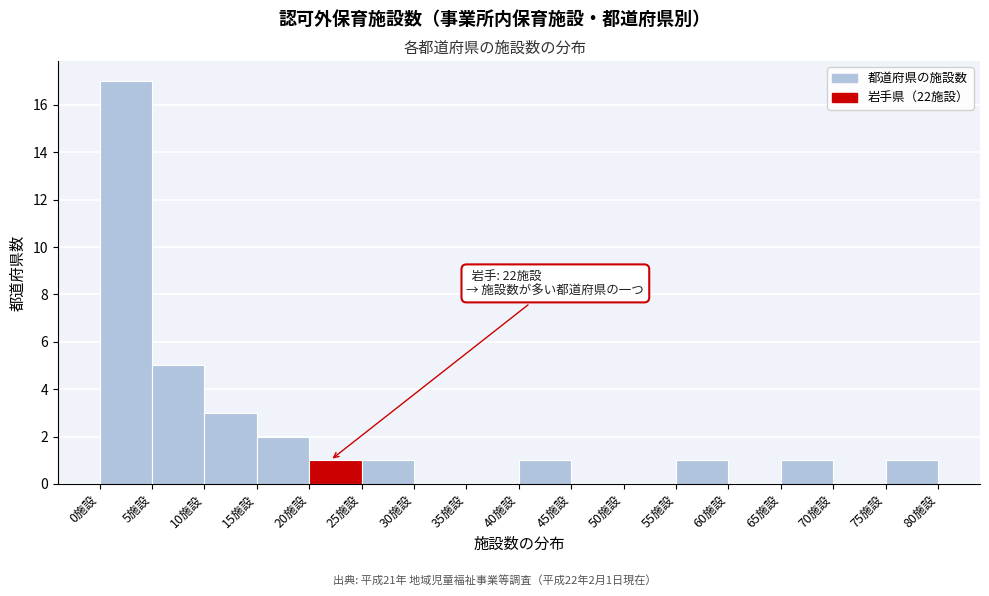

Which range on the x-axis has the tallest bar?

0 to 5